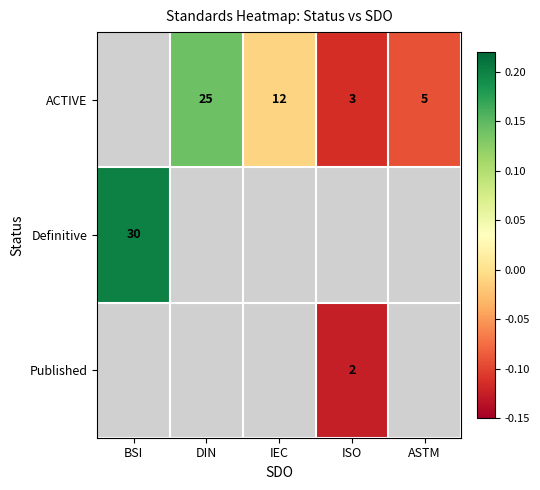

What is the minimum value for Definitive?

0.2